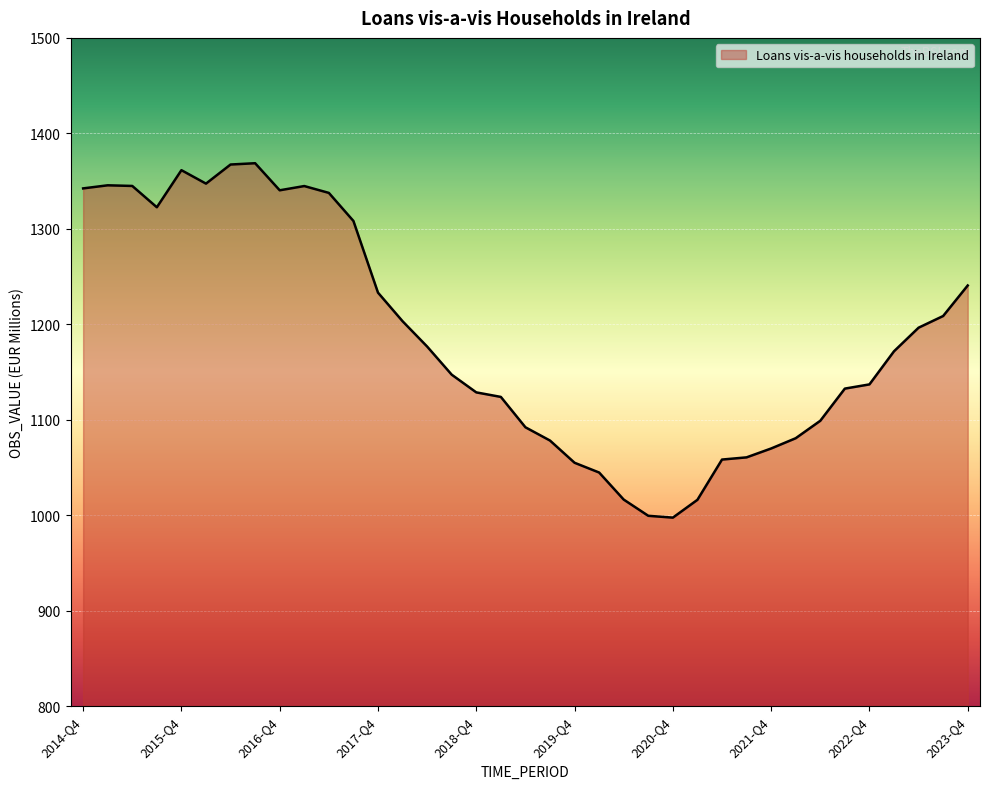

What is the difference between the maximum and minimum values?

371.2